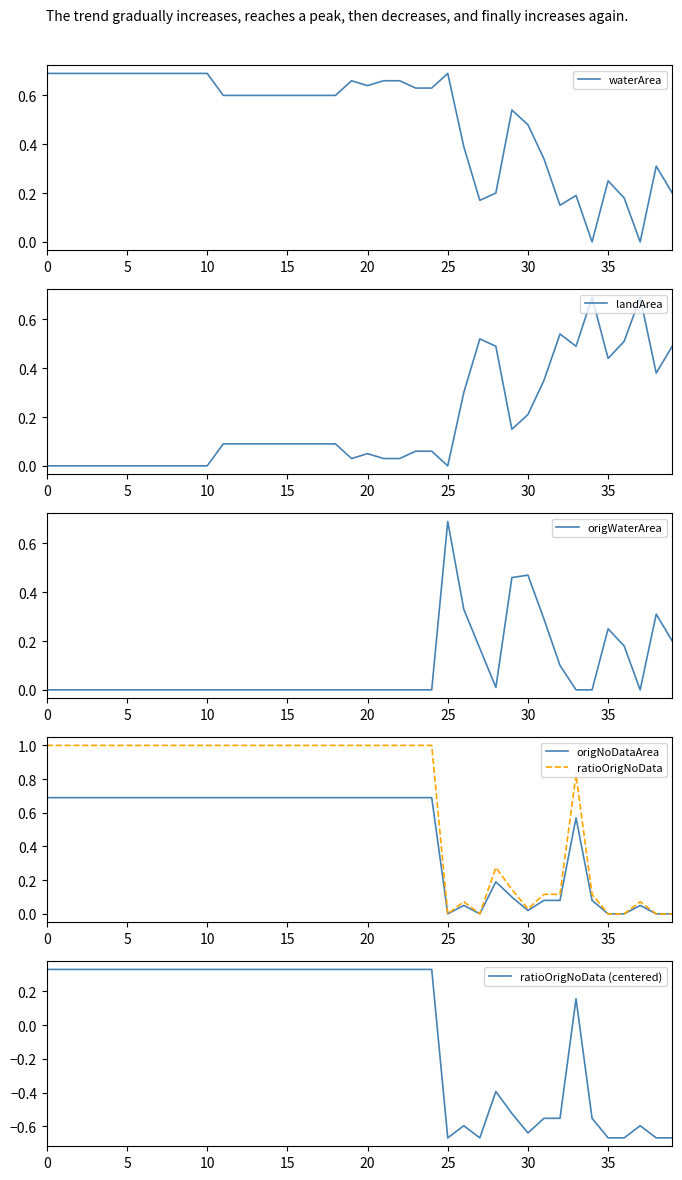

What is the difference between the second highest and second lowest values in the landArea series?

0.7